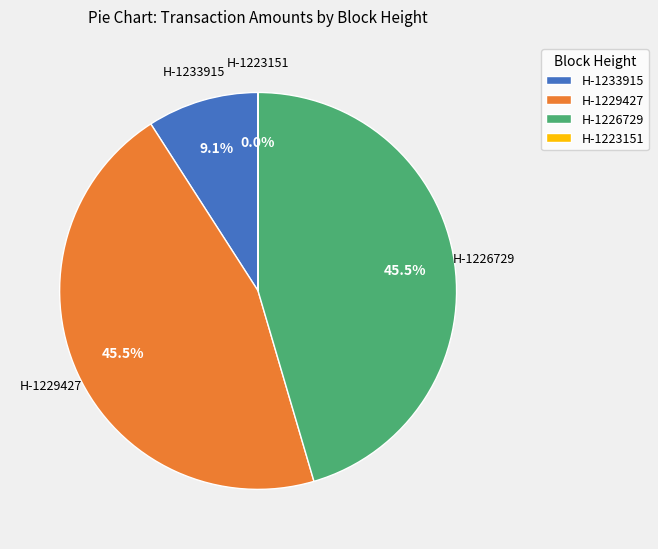

What percentage is the Height 1233915 slice, to the nearest percent?

9%